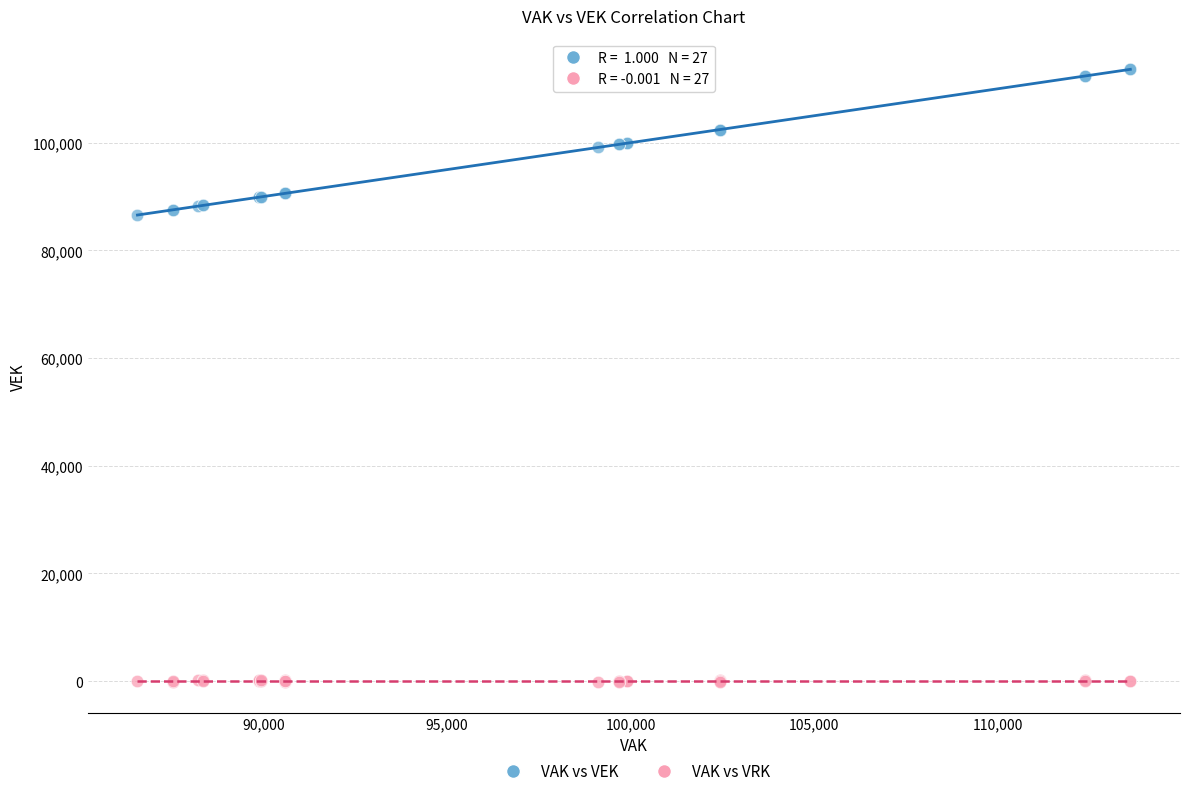

What are all the series names shown in the legend?

VAK vs VEK, VAK vs VRK